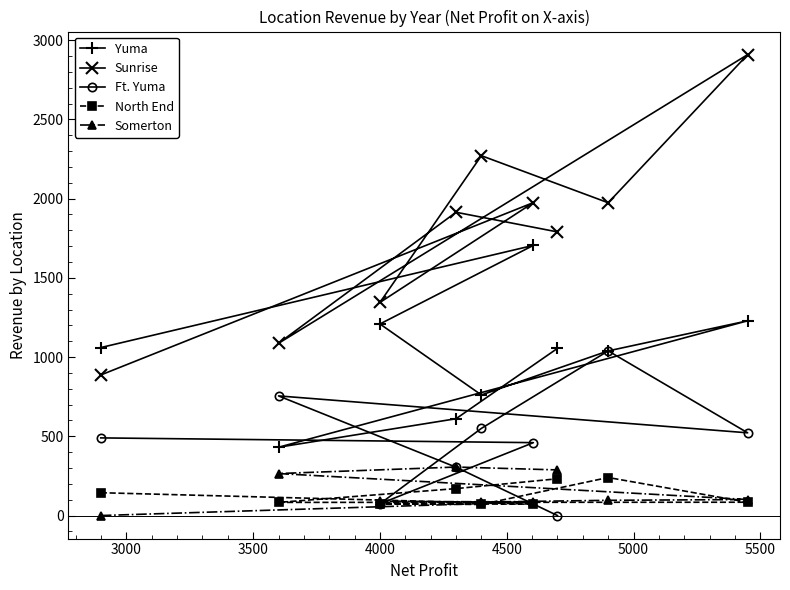

Which series has the widest spread of values?

Sunrise